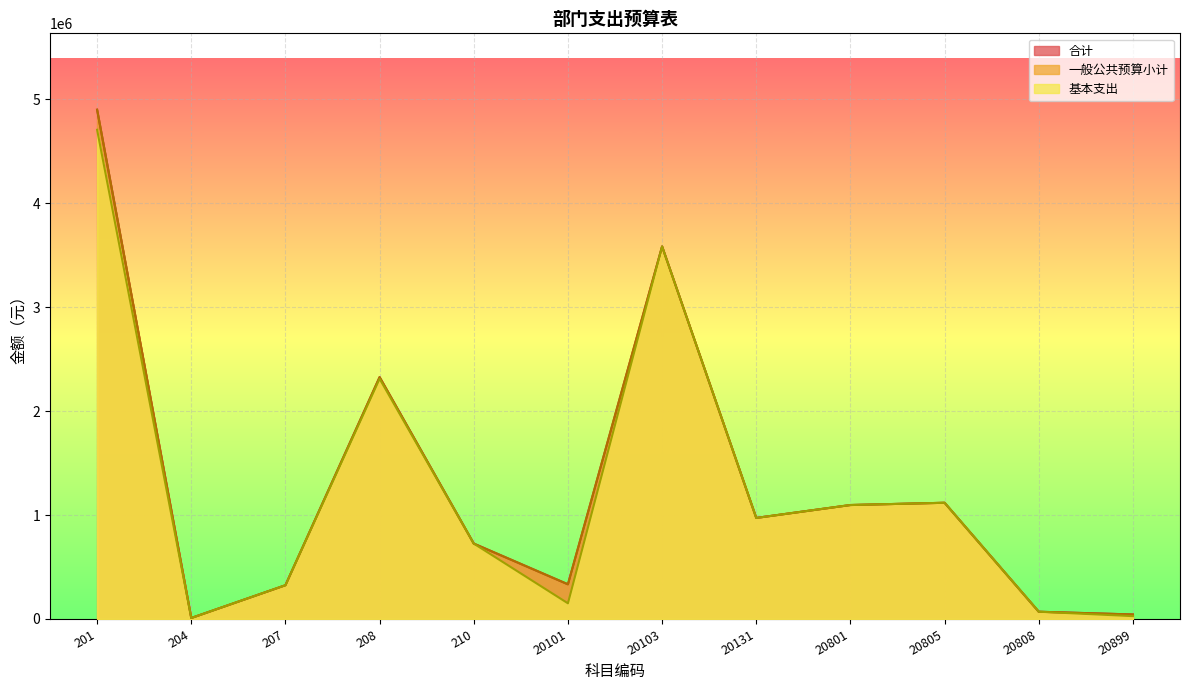

True or false: 合计 has more than 2 interior local peaks.

True